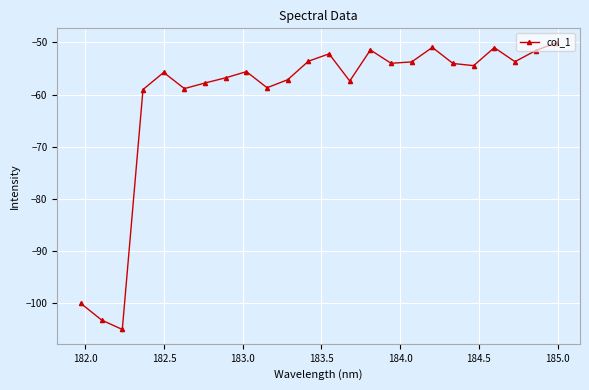

What is the minimum value shown in the chart?

-105.1